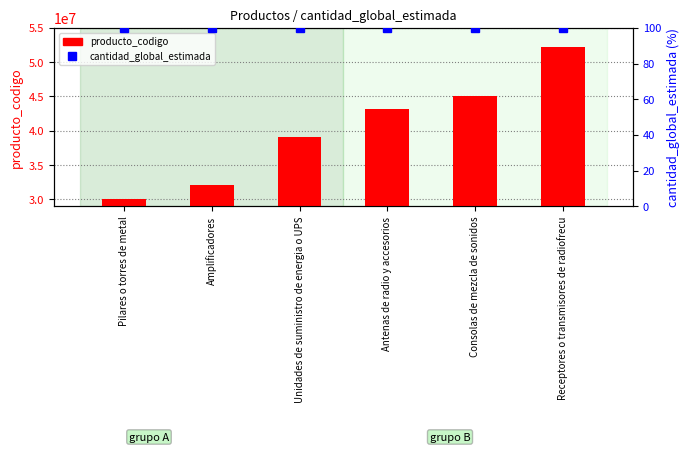

True or false: cantidad_global_estimada (scaled) has a value of 100 at Amplificadores.

True